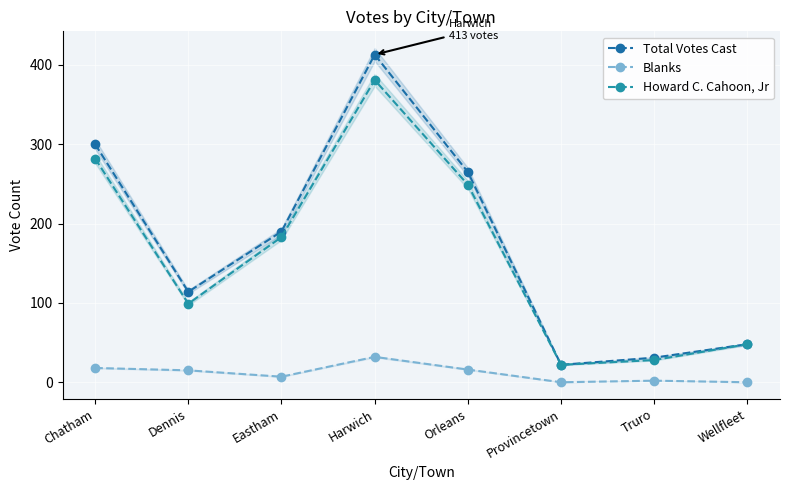

Reading left to right, extract all data points from this chart.

Total Votes Cast: Chatham=300	Dennis=114	Eastham=190	Harwich=413	Orleans=265	Provincetown=22	Truro=31	Wellfleet=48
Blanks: Chatham=18	Dennis=15	Eastham=7	Harwich=32	Orleans=16	Provincetown=0	Truro=2	Wellfleet=0
Howard C. Cahoon, Jr: Chatham=282	Dennis=99	Eastham=183	Harwich=381	Orleans=249	Provincetown=22	Truro=28	Wellfleet=48